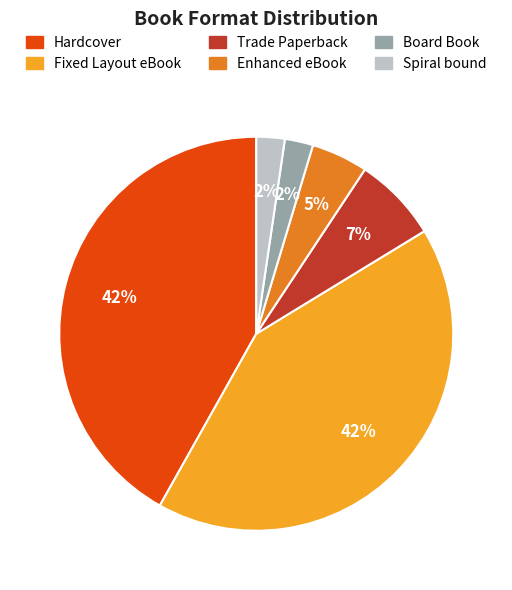

To the nearest percent, what percentage of the pie is Enhanced eBook?

5%